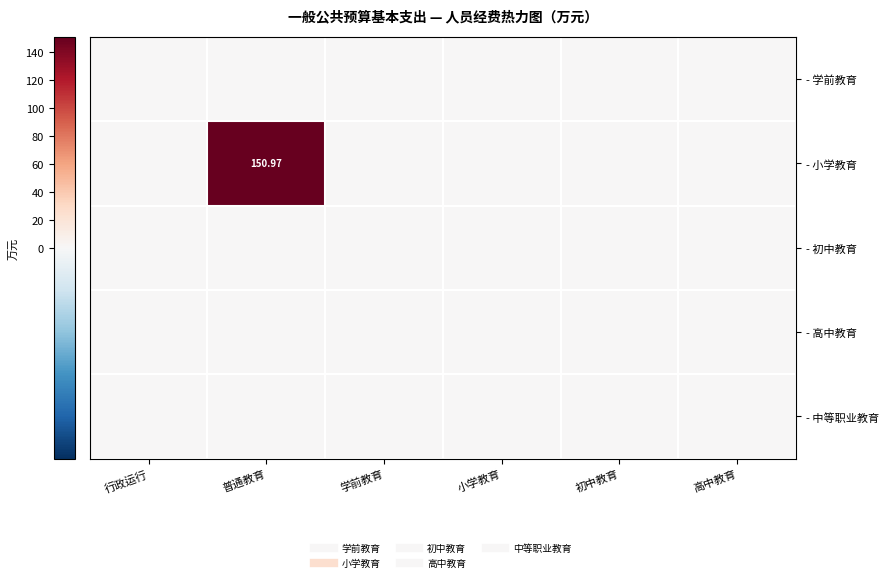

Rank the series at 学前教育 from lowest to highest value.

- 学前教育, - 小学教育, - 初中教育, - 高中教育, - 中等职业教育